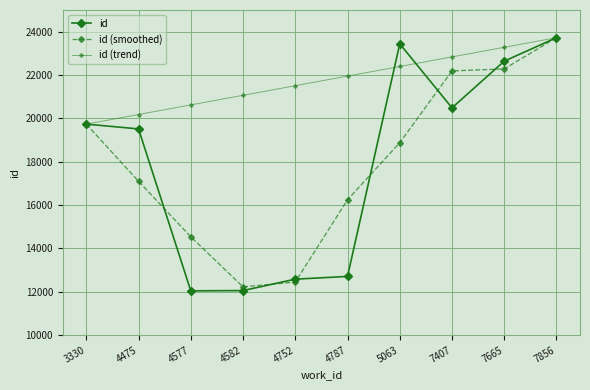

How many lines are shown in the chart?

3